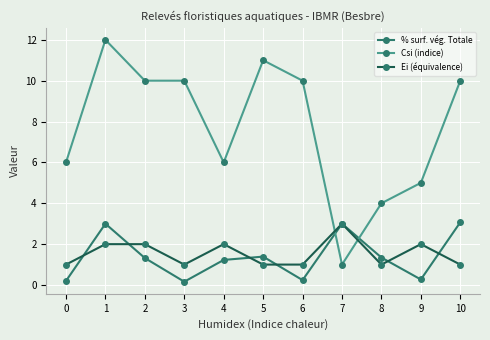

What is the sum of the % surf. vég. Totale values at 3 and 5?

1.6